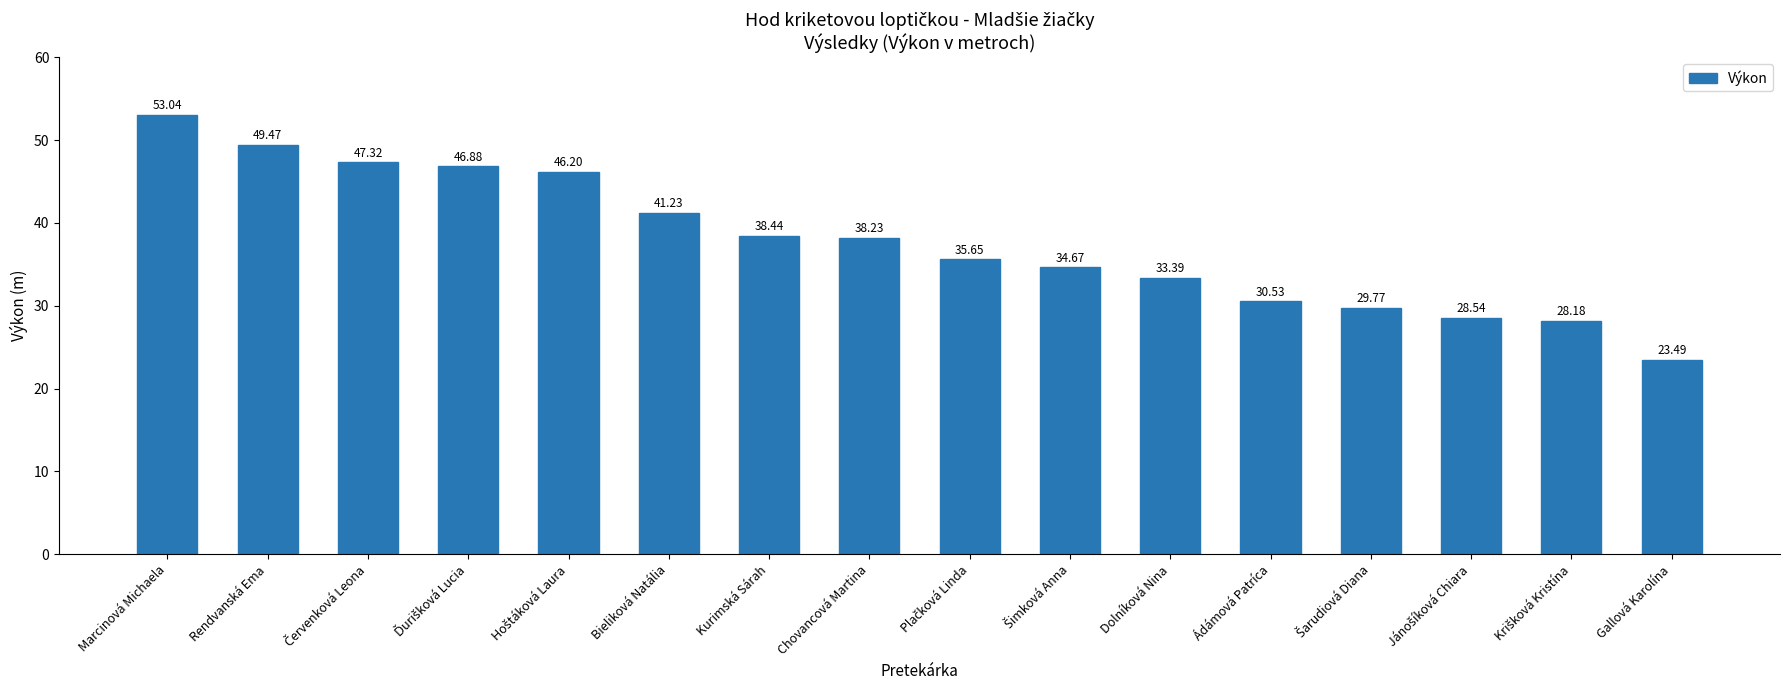

What is the label of the 9th bar from the right?

Chovancová Martina